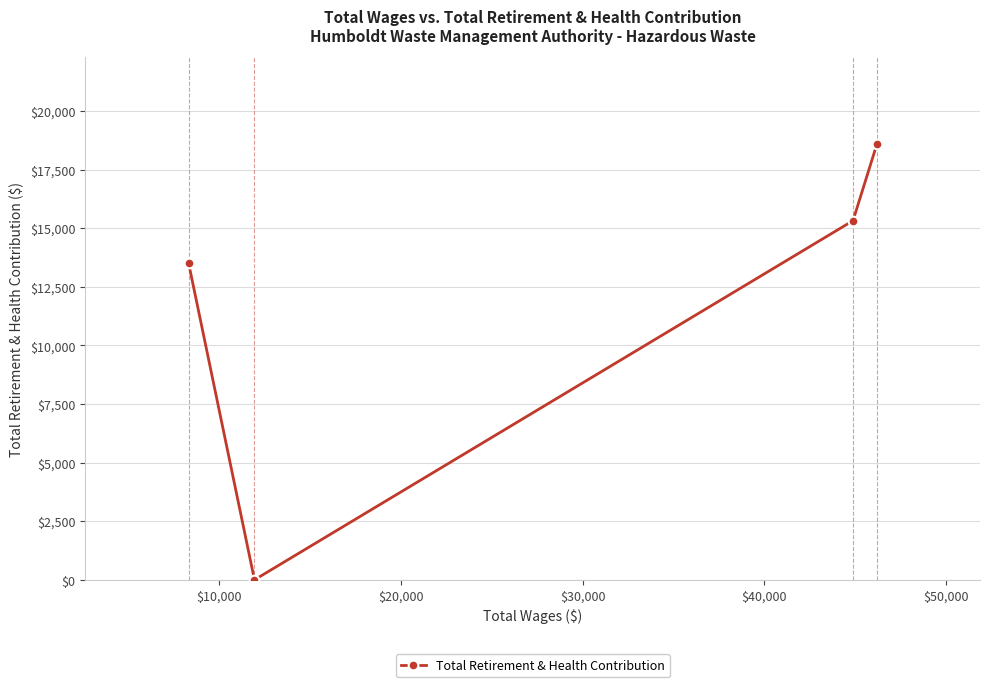

What is the difference between the maximum and minimum values?

18571